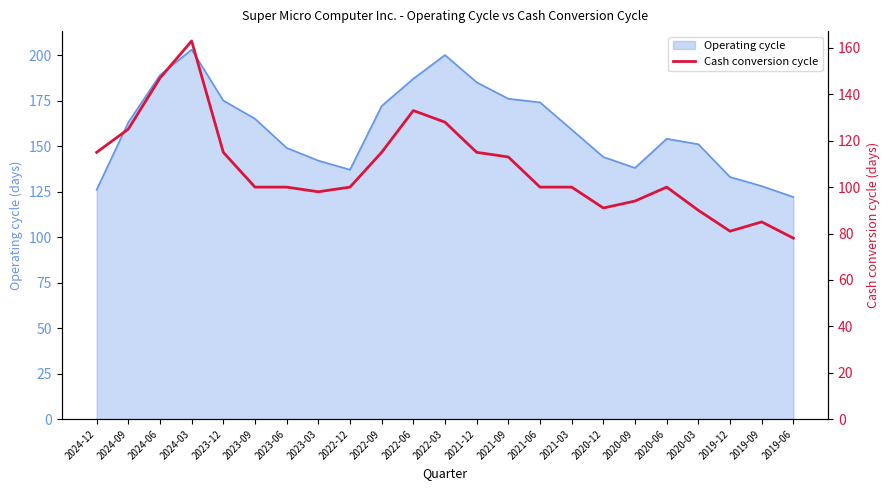

Count the number of categories in the chart.

23